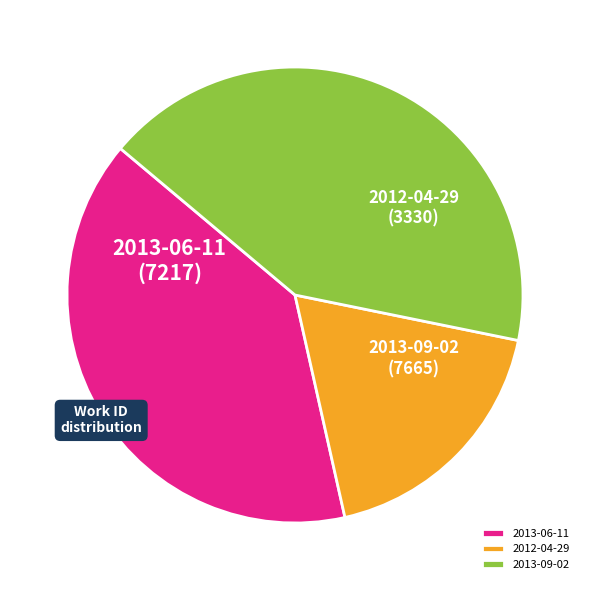

True or false: 2012-04-29 accounts for 27% of the total.

False